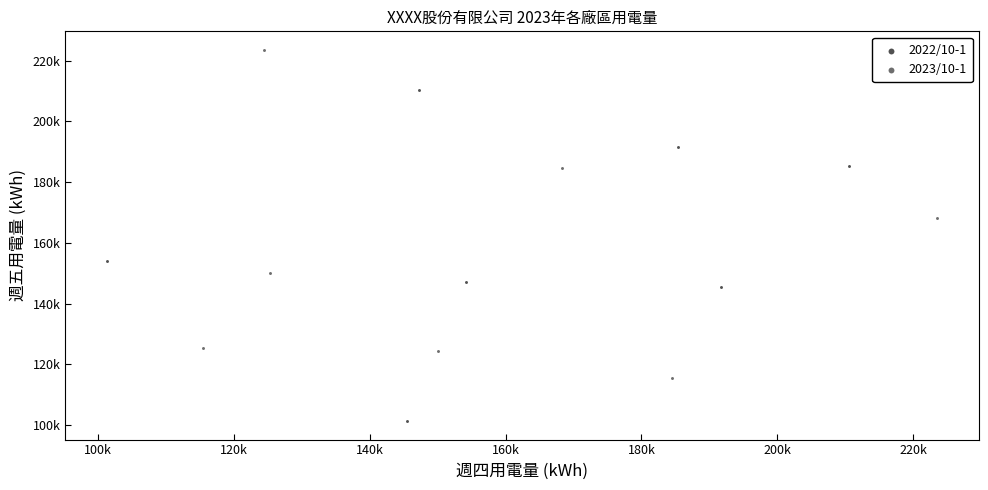

What are all the series names shown in the legend?

2022/10-1, 2023/10-1